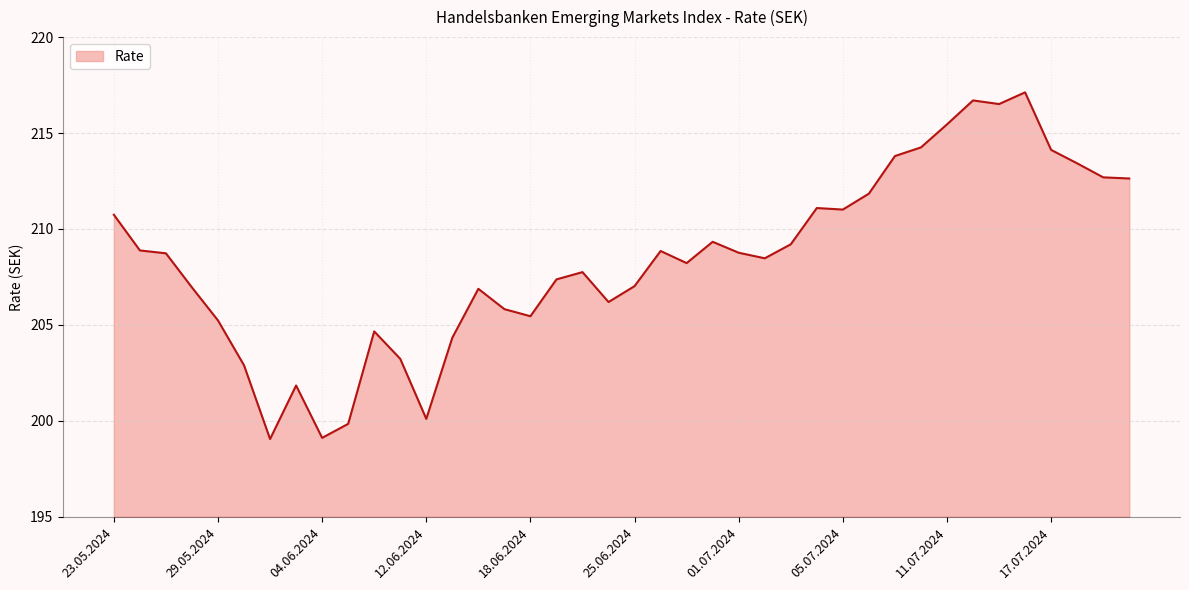

What is the difference between the maximum and minimum values?

18.1